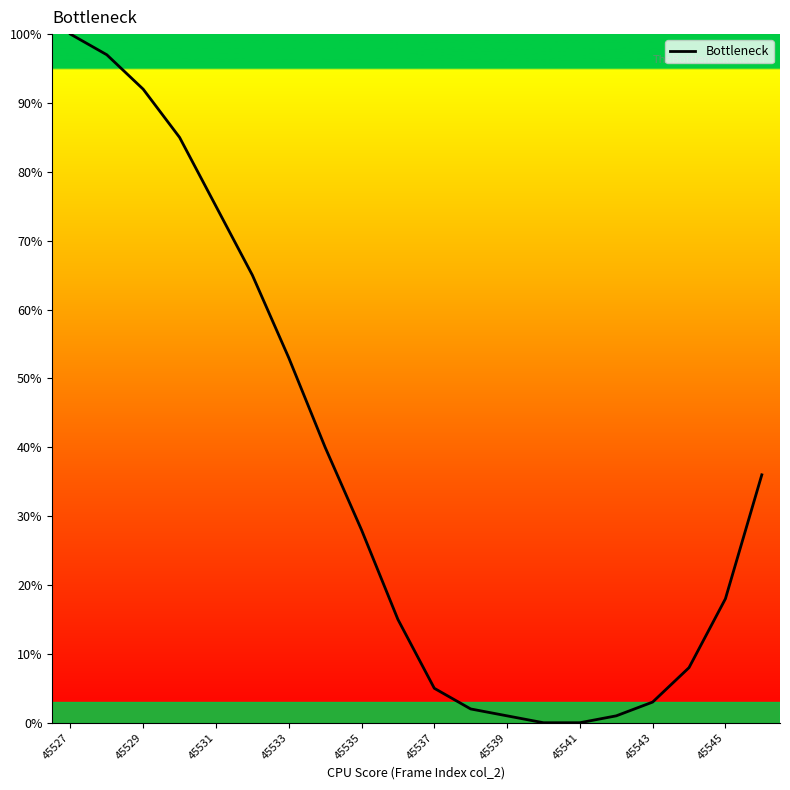

What is the difference between the maximum and minimum values?

100